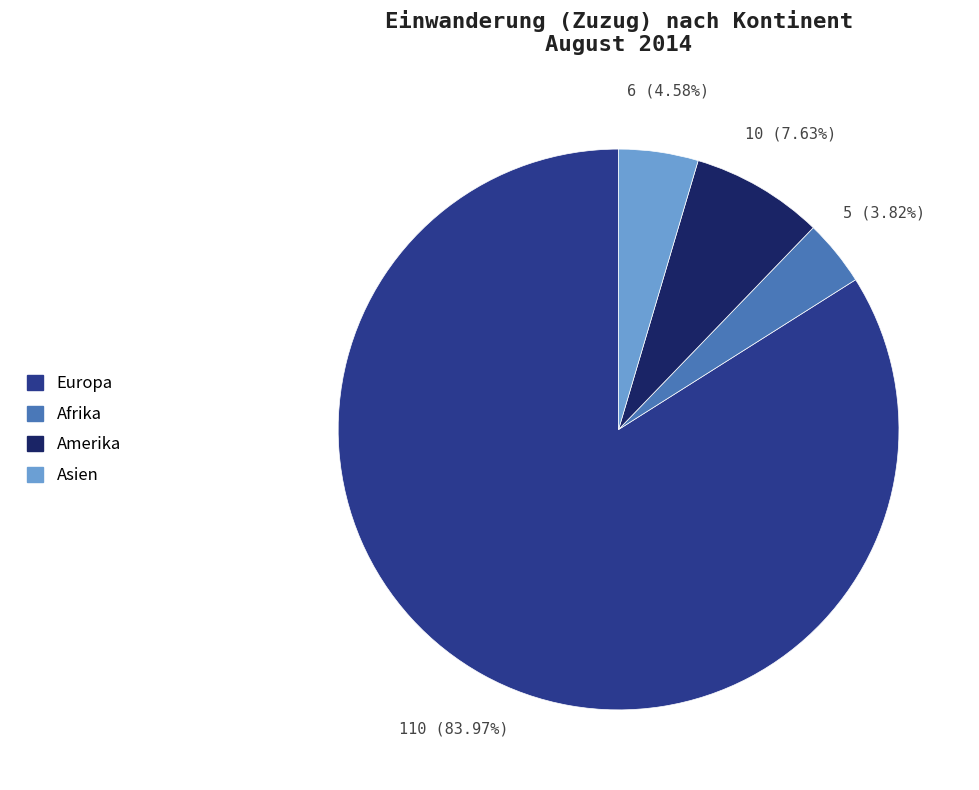

How many segments does this pie chart have?

4